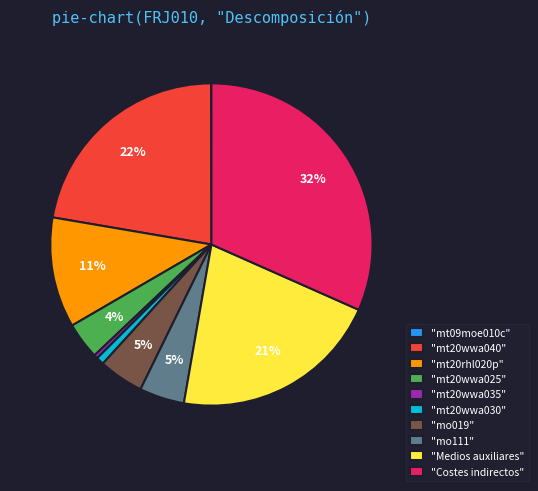

To the nearest percent, what is the difference between the largest and smallest slice percentages?

32%